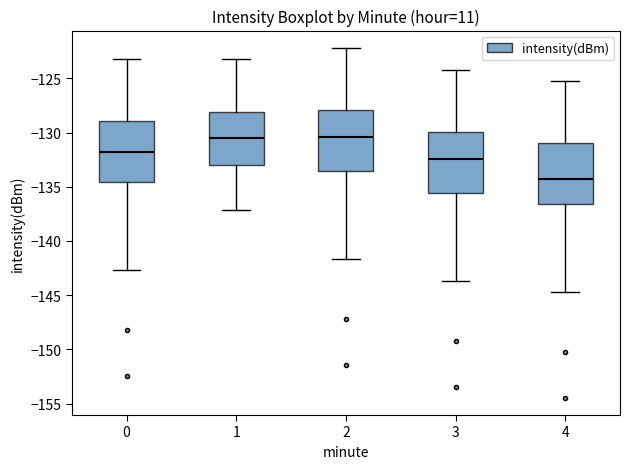

Where does the median line of the box at x = 2 sit on the y-axis? The values are not printed on the chart, so give them approximately, as read against the axis.

-130.5